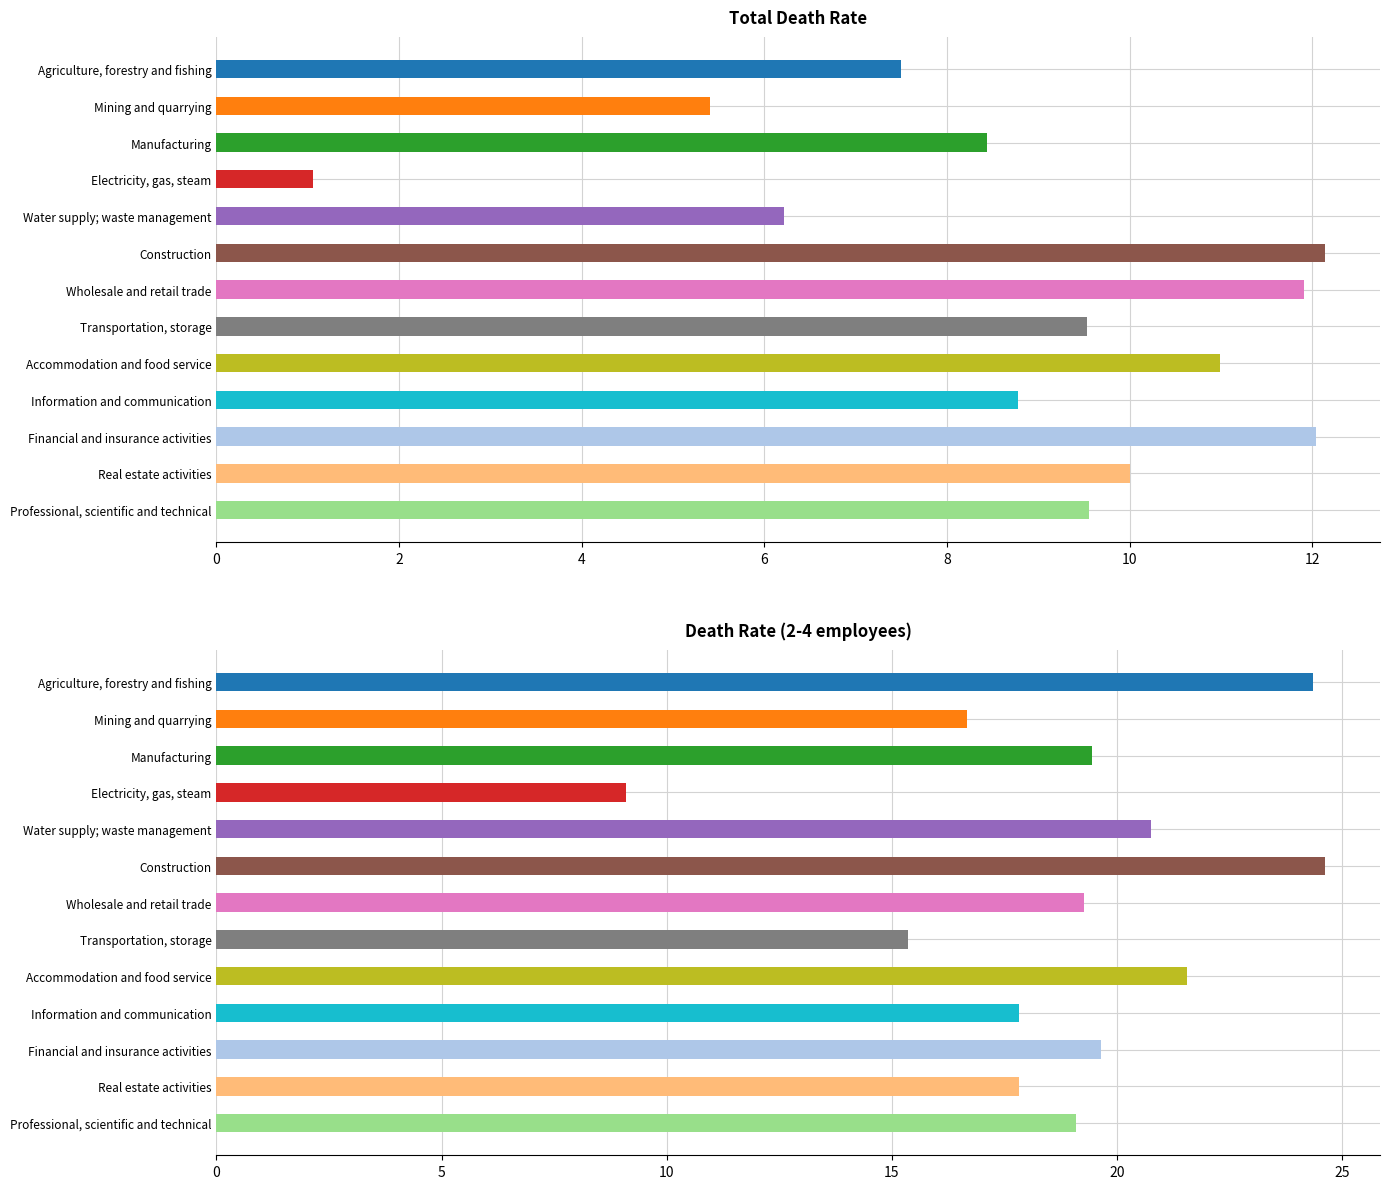

What are all the series names shown in the legend?

Total, 2-4